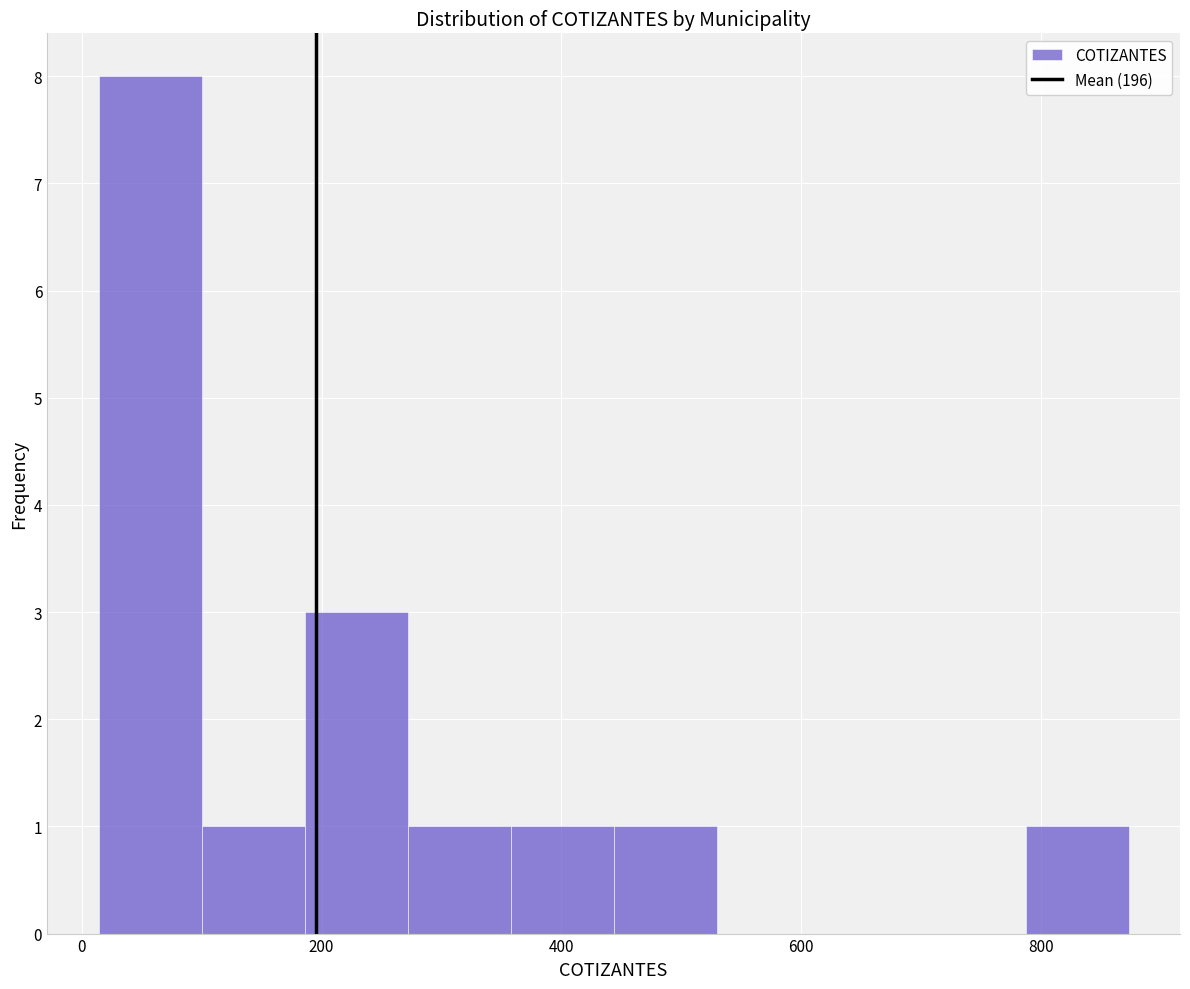

How tall is the bar that spans 20 to 100 on the x-axis? Neither the bar edges nor the heights are printed on the chart, so give them approximately, as read against the axes.

8